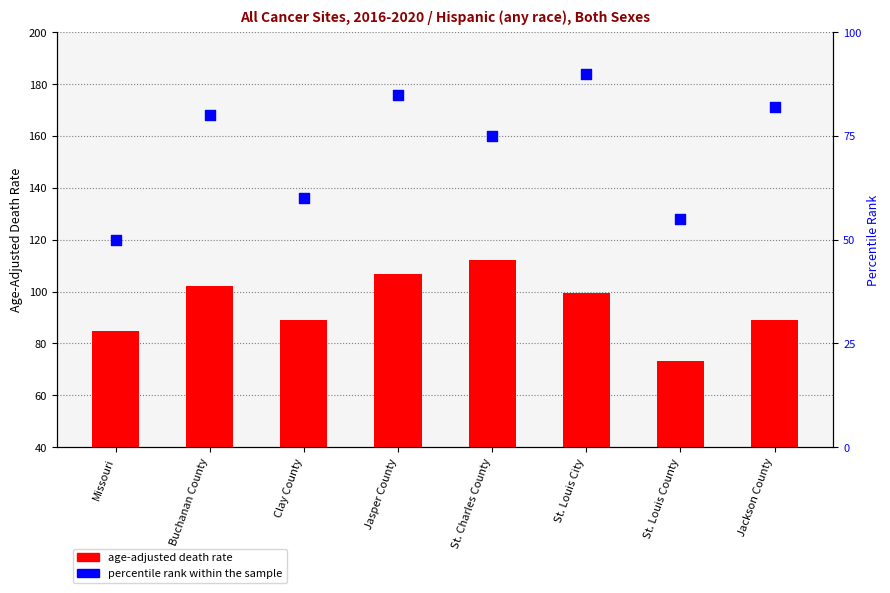

At how many categories does at least one series exceed 109?

1